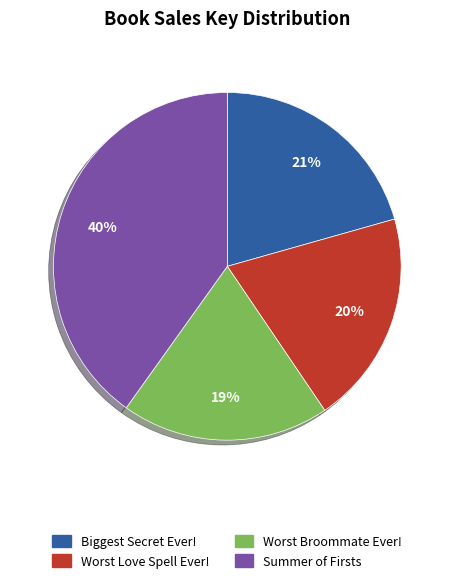

Do Worst Broommate Ever! and Summer of Firsts together represent more than half of the pie?

Yes